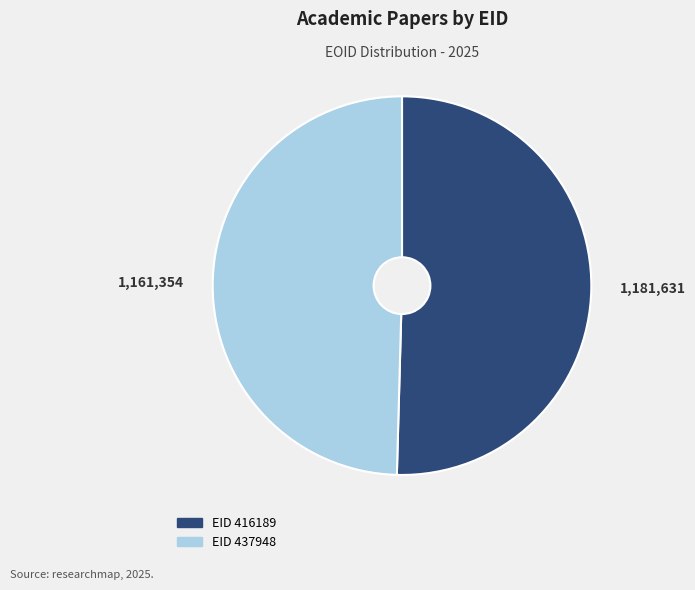

Which category has the biggest portion of the pie?

416189